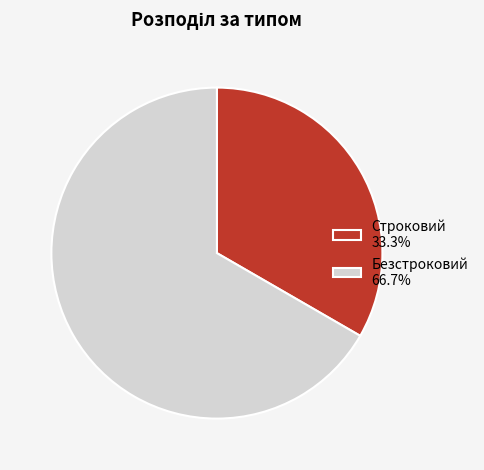

How many segments does this pie chart have?

2